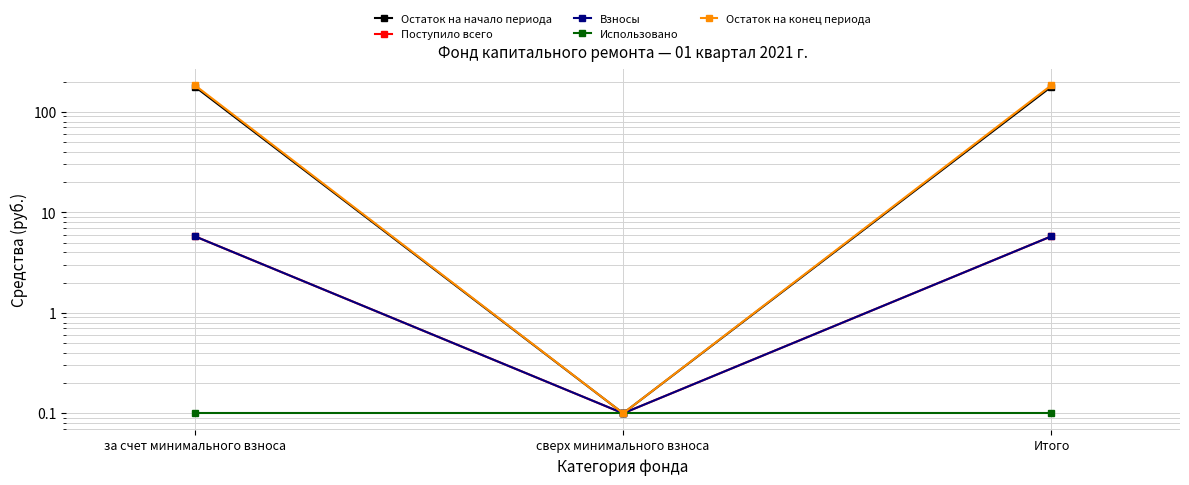

List the series in order of their peak value, lowest first.

Использовано, Поступило всего, Взносы, Остаток на начало периода, Остаток на конец периода